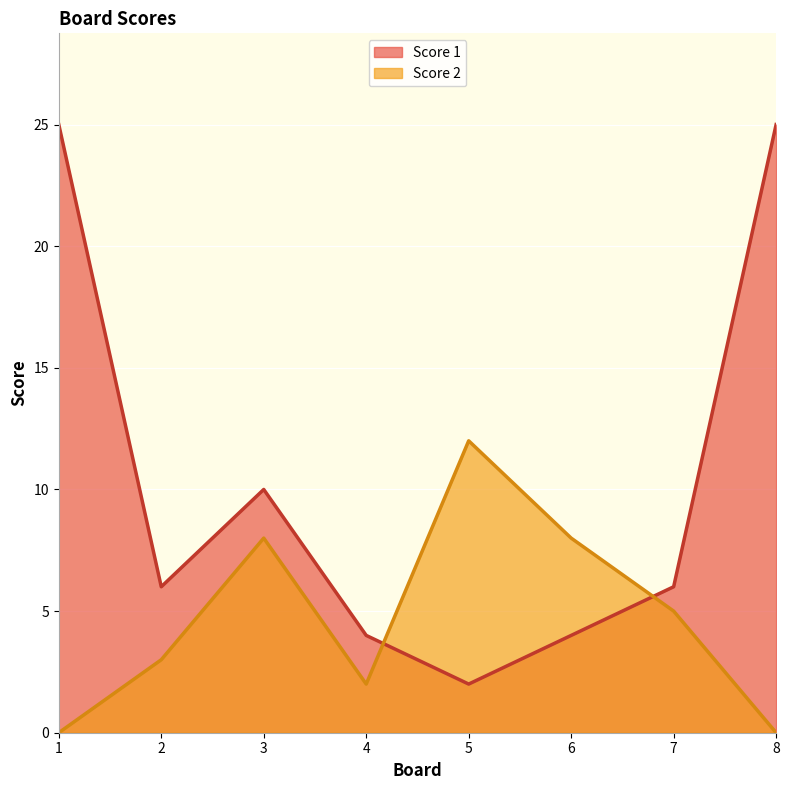

How many interior local valleys does the Score 1 series have?

2